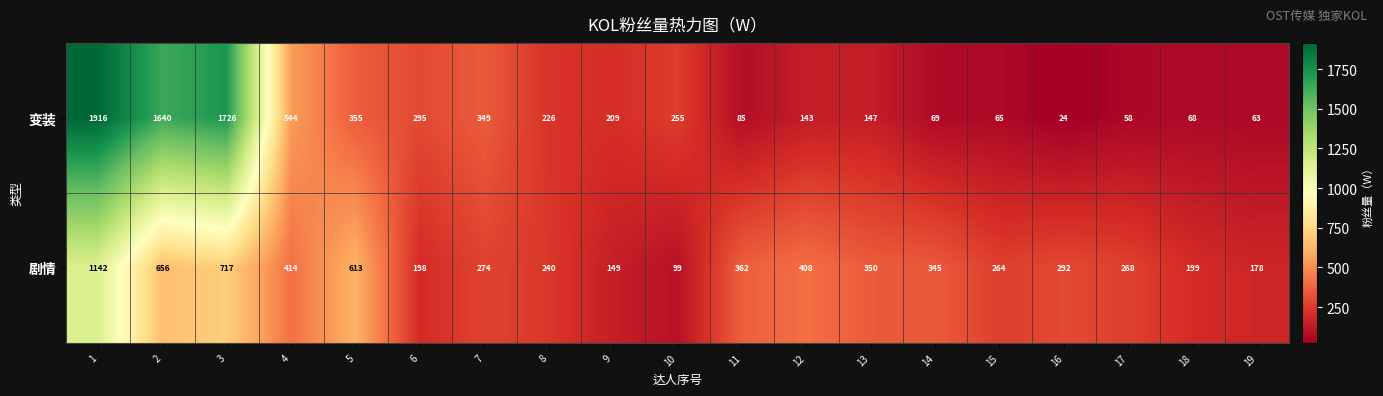

What is the approximate value of 变装 at 15, to the nearest 100?

100